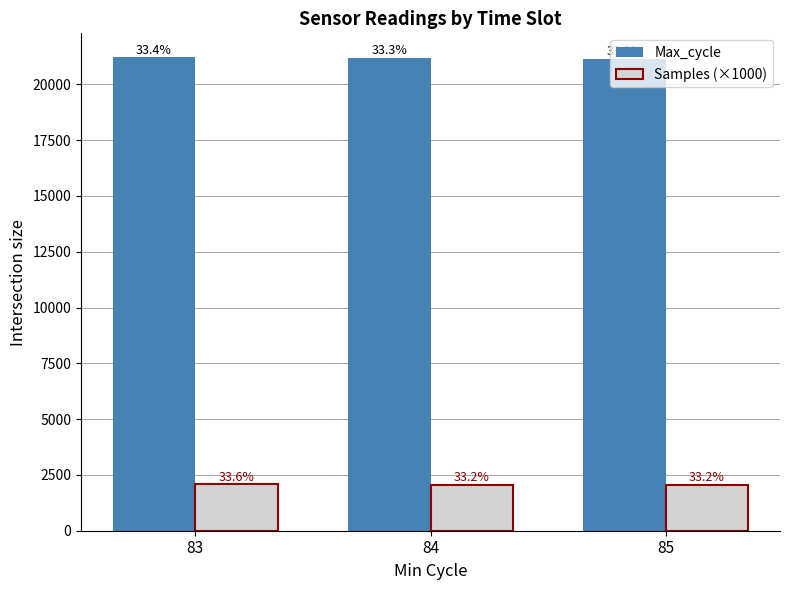

What are all the series names shown in the legend?

Max_cycle, Samples (×1000)